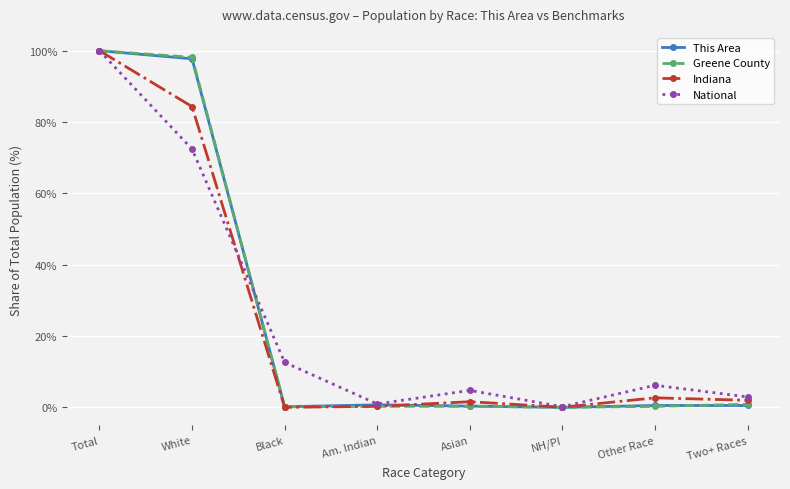

What is the maximum value shown in the chart?

100.0